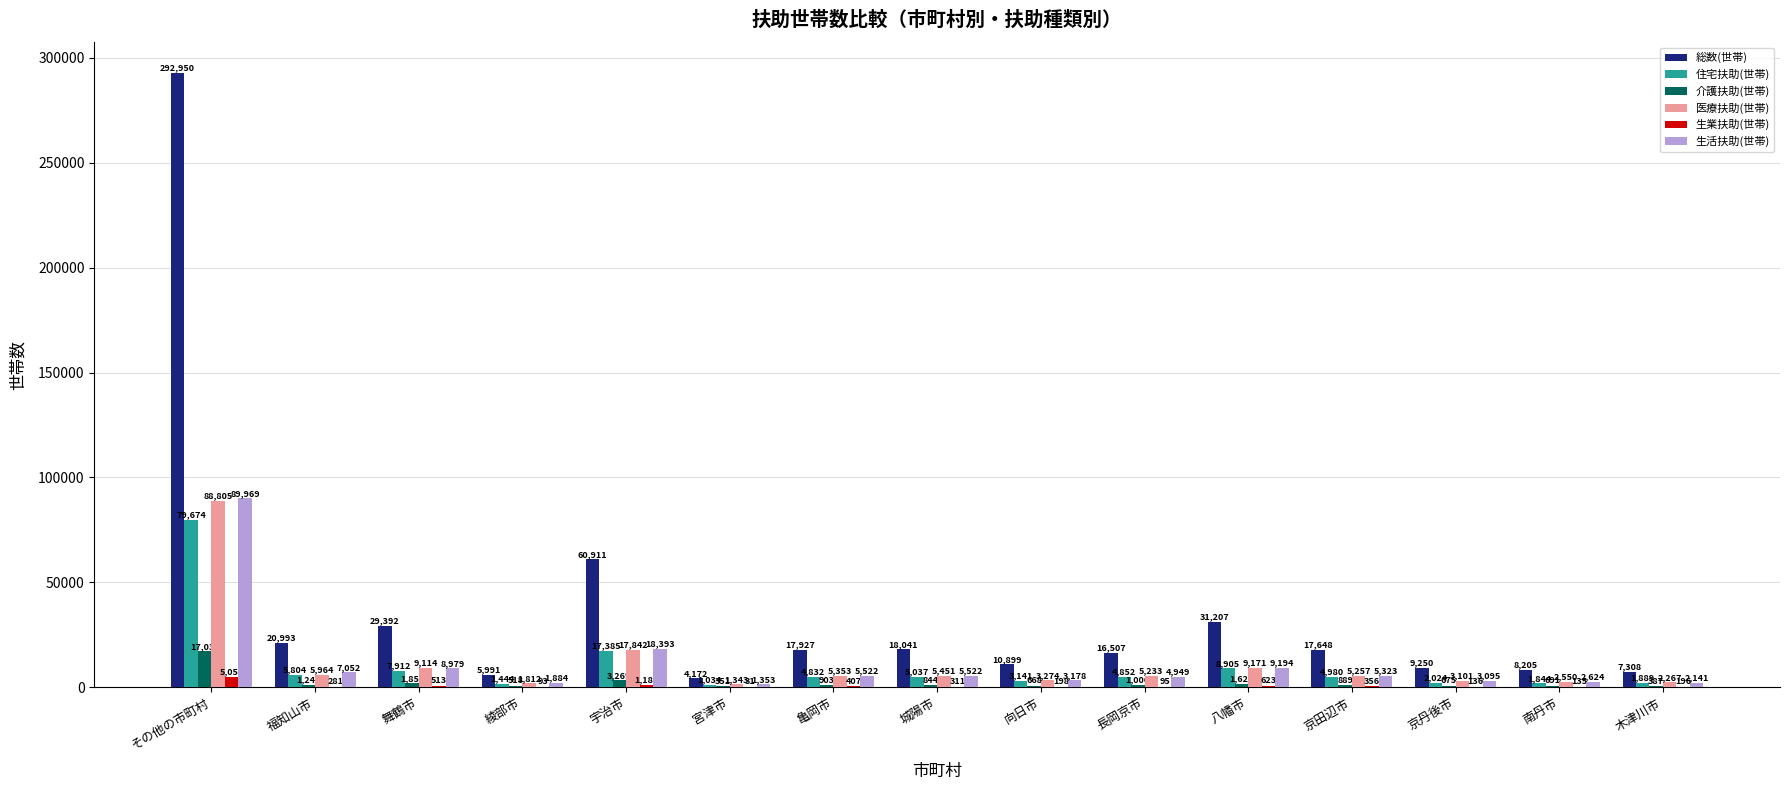

Which category has the highest value across all series?

その他の市町村